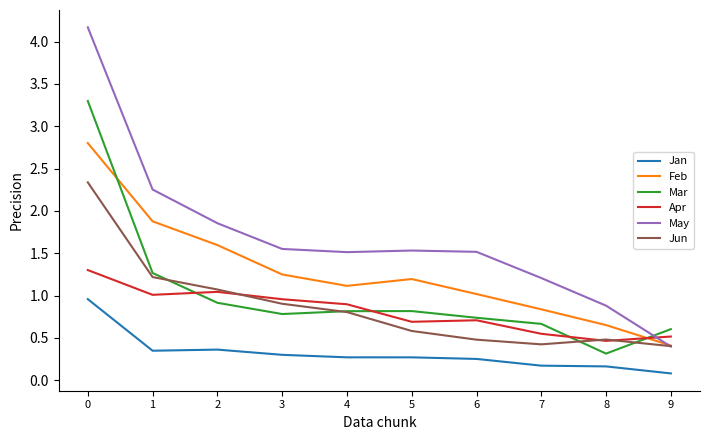

Is this an area chart (filled region under the line)?

No